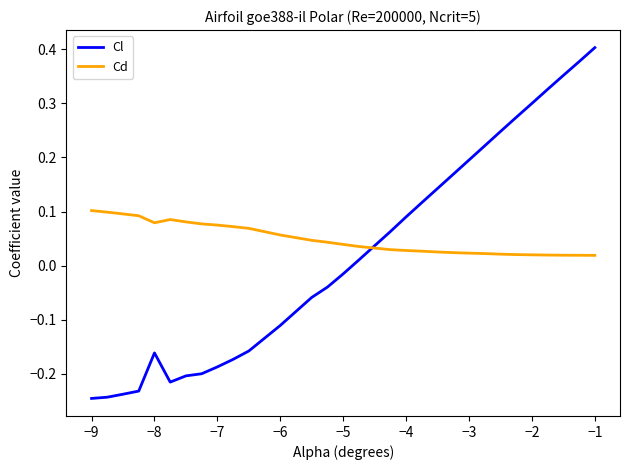

True or false: Cd and Cl intersect in this chart.

True